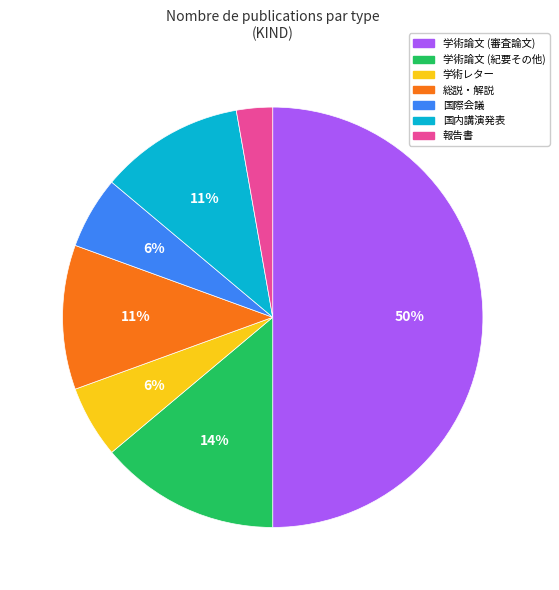

To the nearest percent, what is the difference between the largest and smallest slice percentages?

47%